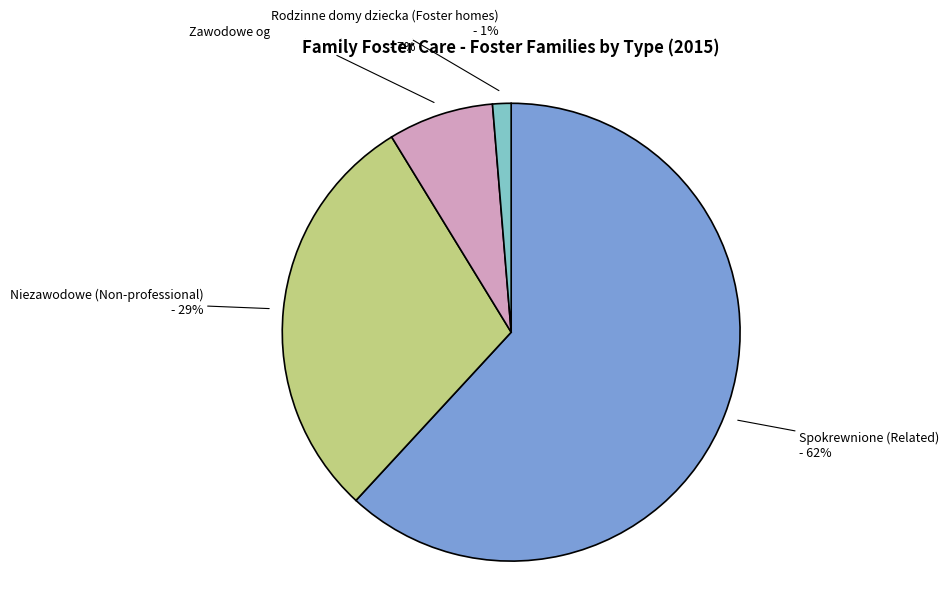

True or false: Niezawodowe (Non-professional) accounts for 35% of the total.

False